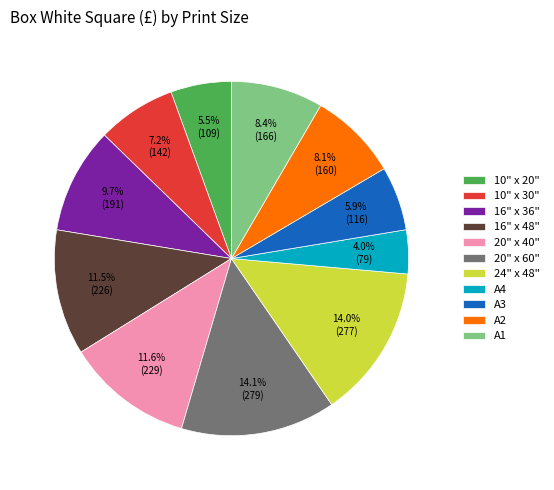

Is it true that A4 is 11% of the pie?

False